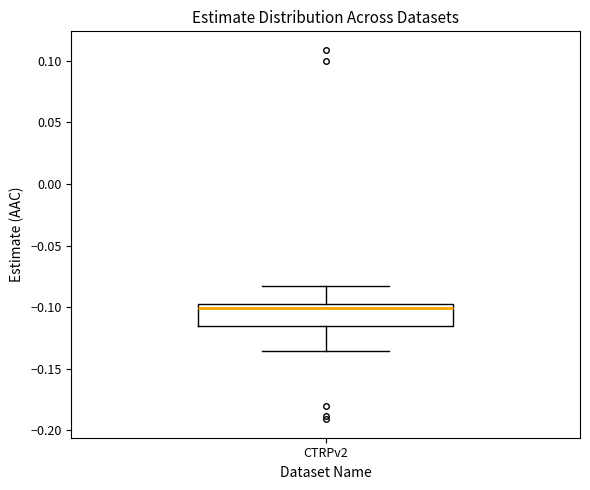

Transcribe this box plot: give where the median line is, the range the box spans, and where the two whiskers end, as read against the y-axis. The values are not printed on the chart, so give them approximately, as read against the axis.

median -0.100, box -0.115 to -0.095, whiskers -0.135 to -0.085